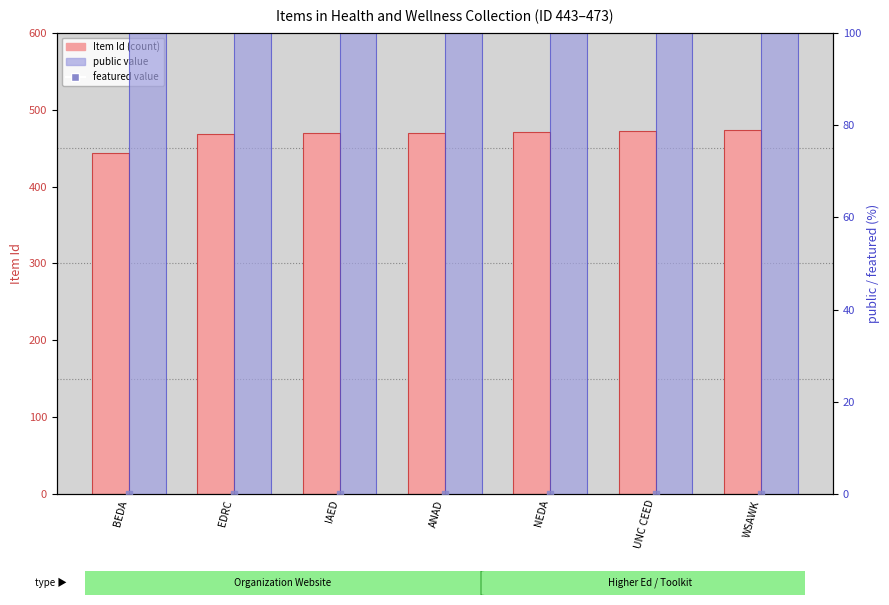

What are all the series names shown in the legend?

Item Id, public, featured